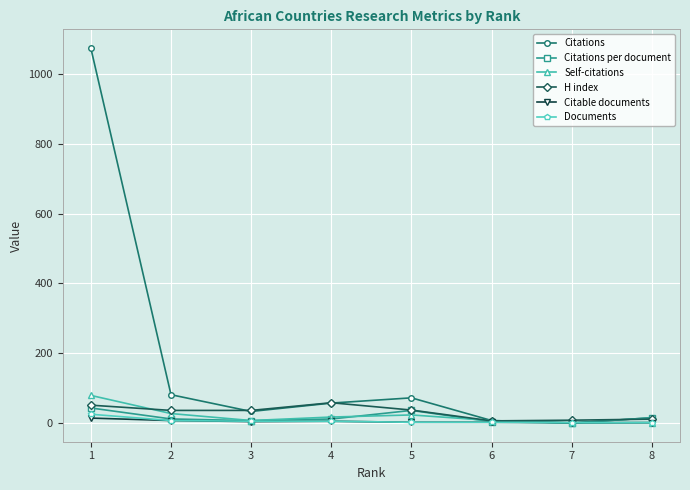

How many lines are shown in the chart?

6